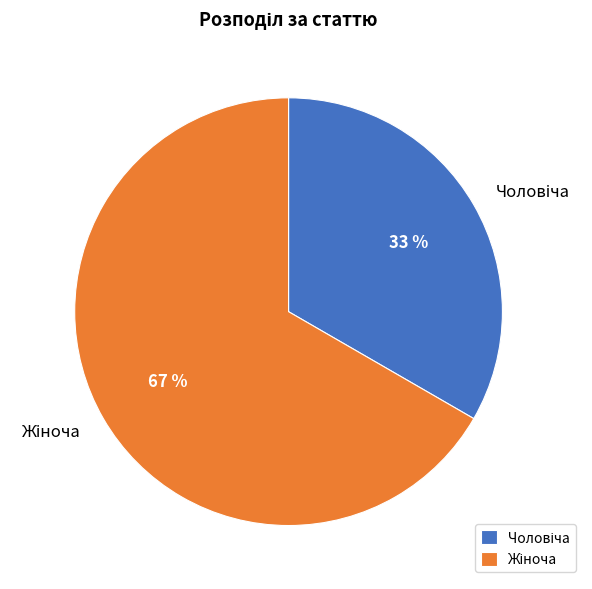

Does any single category account for the majority?

Yes